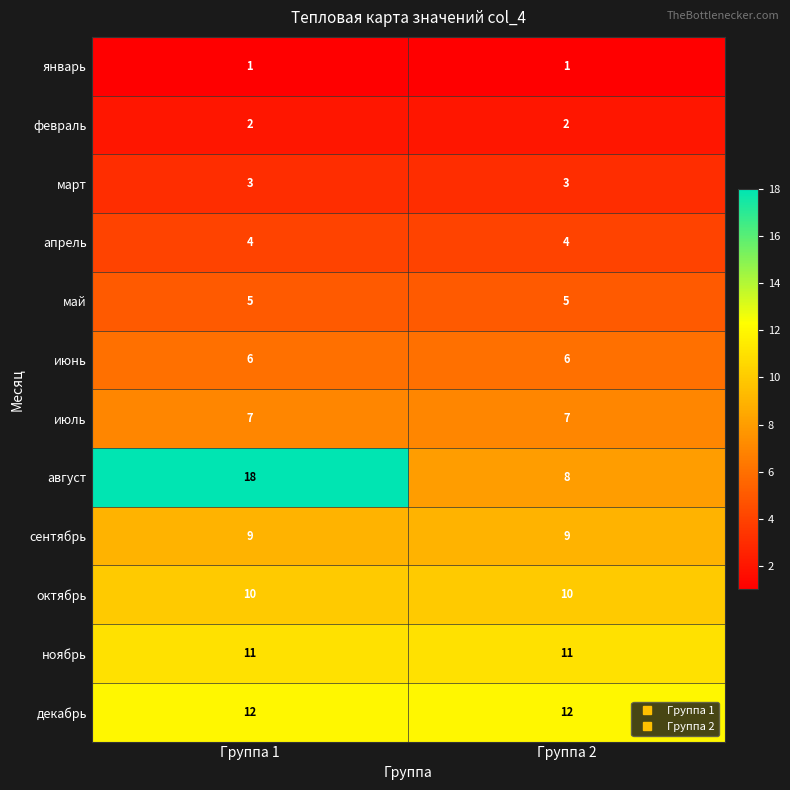

What is the greatest value displayed?

18